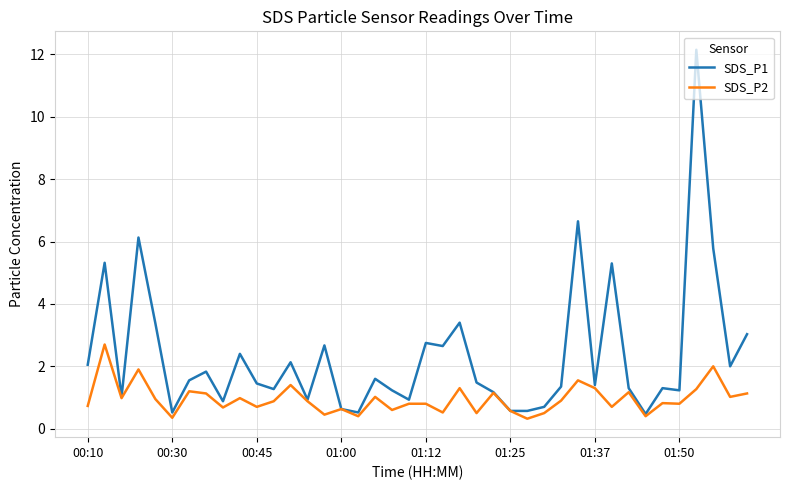

Which series has the widest spread of values?

SDS_P1